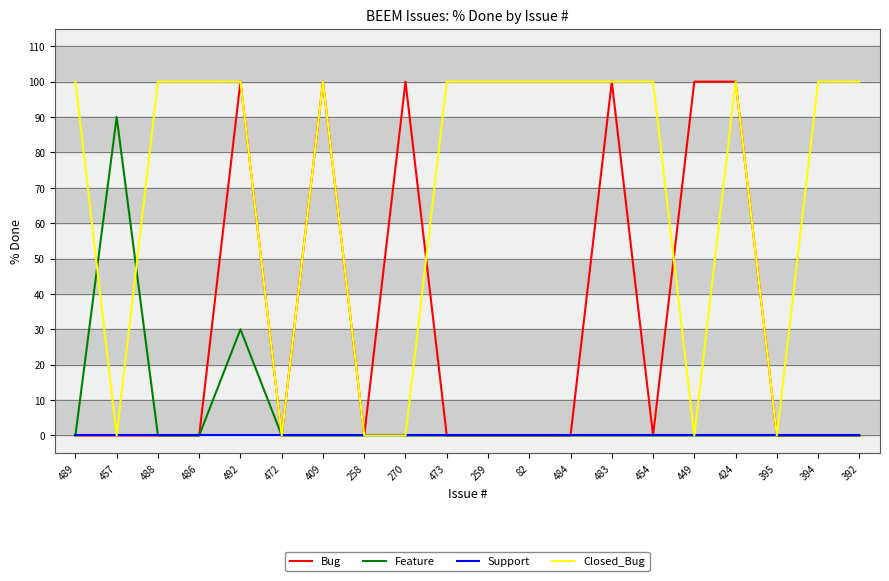

The Feature series shows 0 at 449. True or false?

True